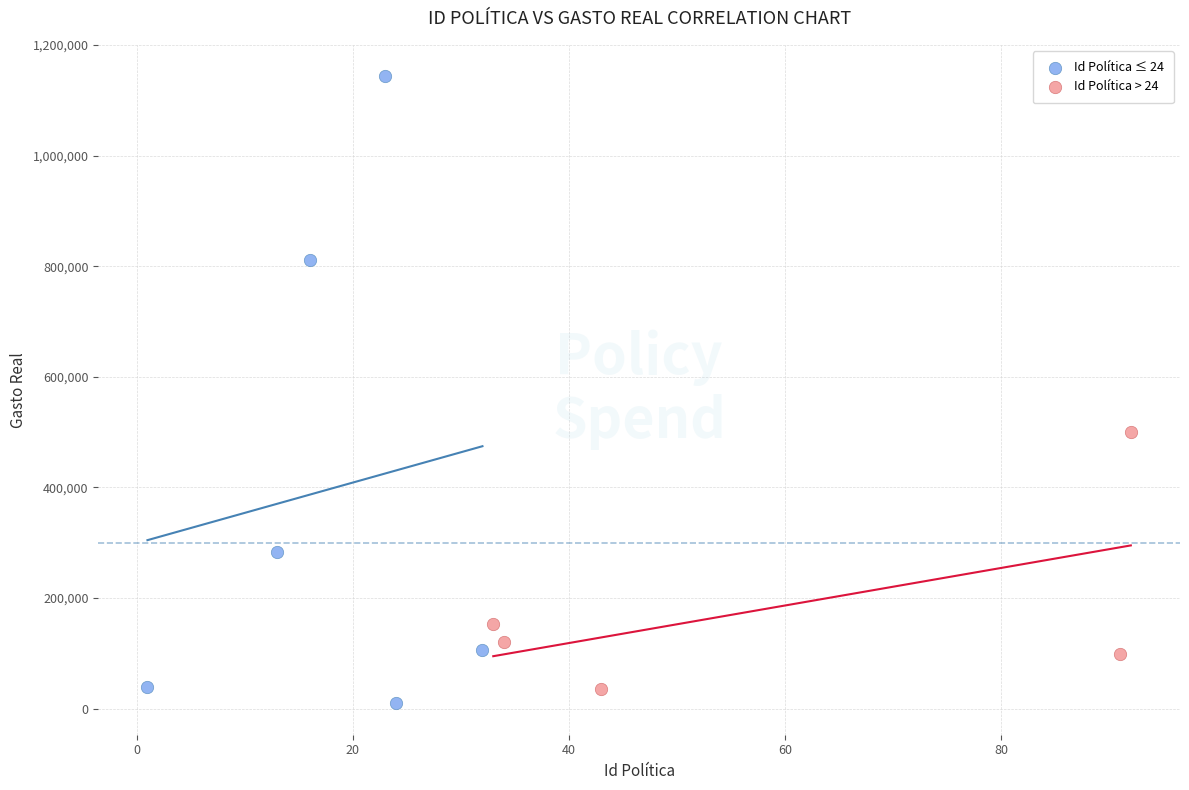

Which series reaches the maximum Y coordinate?

Id Política ≤ 24